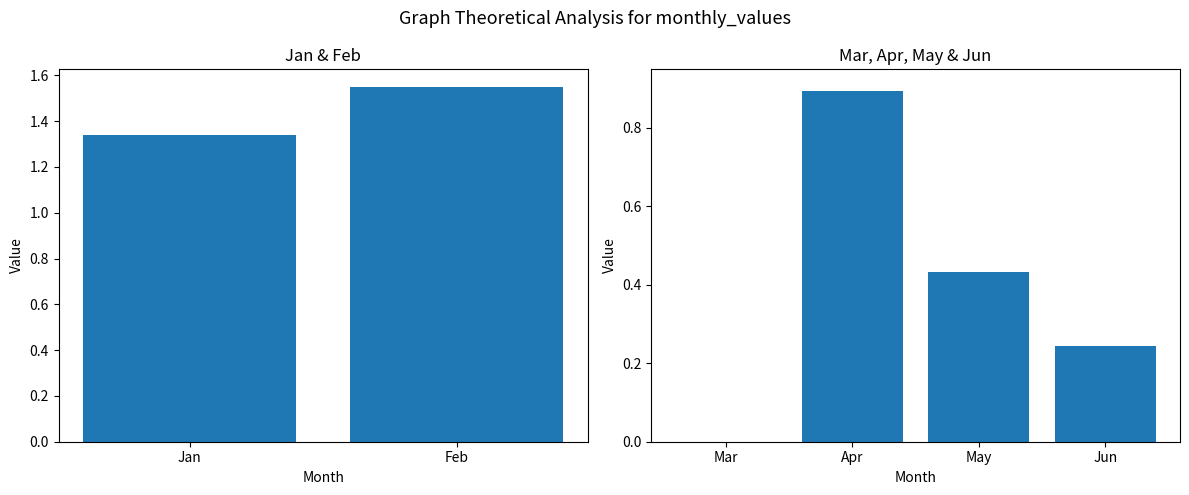

At which category does the chart reach its peak across all series?

Apr